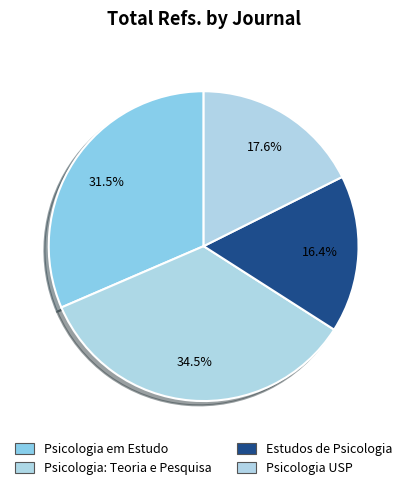

Does any single category account for the majority?

No